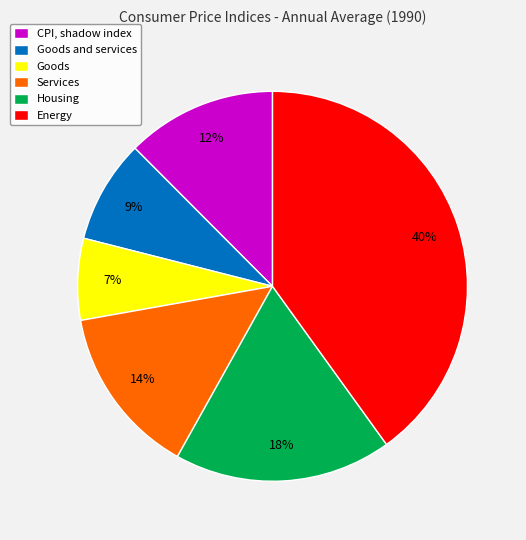

Does CPI, shadow index account for over 50% of the chart?

No